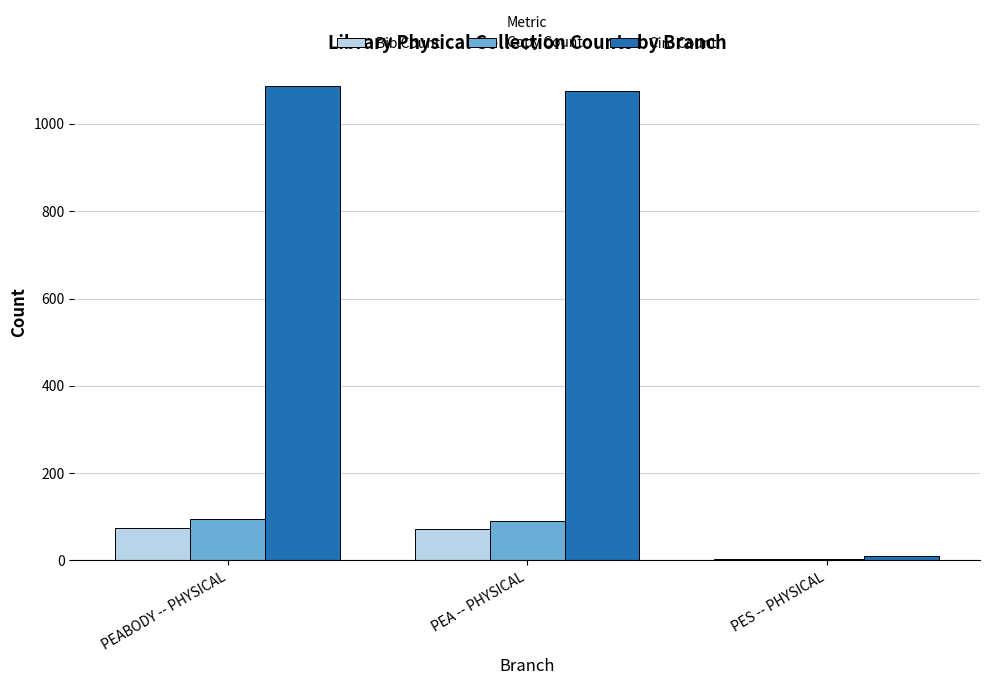

Between PEA -- PHYSICAL and PES -- PHYSICAL, which series saw the biggest shift?

Circ Count